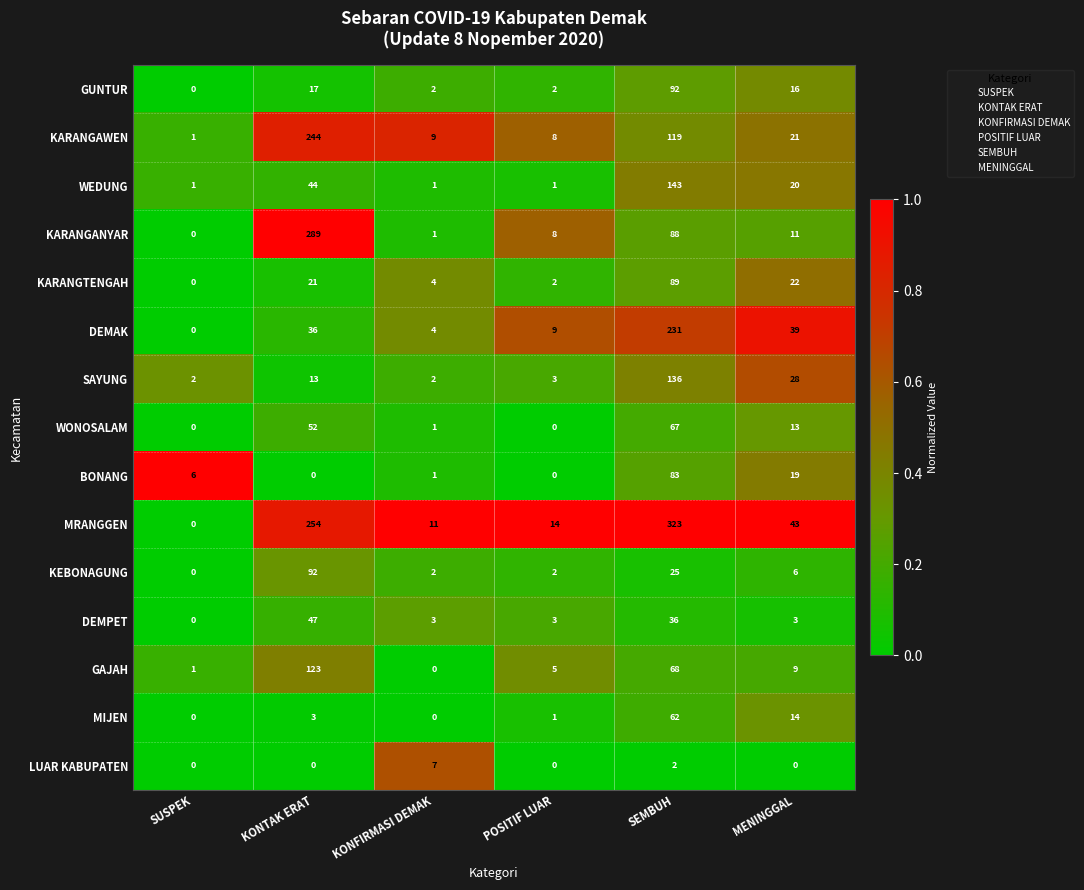

Is it true that KARANGTENGAH equals 159 at SEMBUH?

False